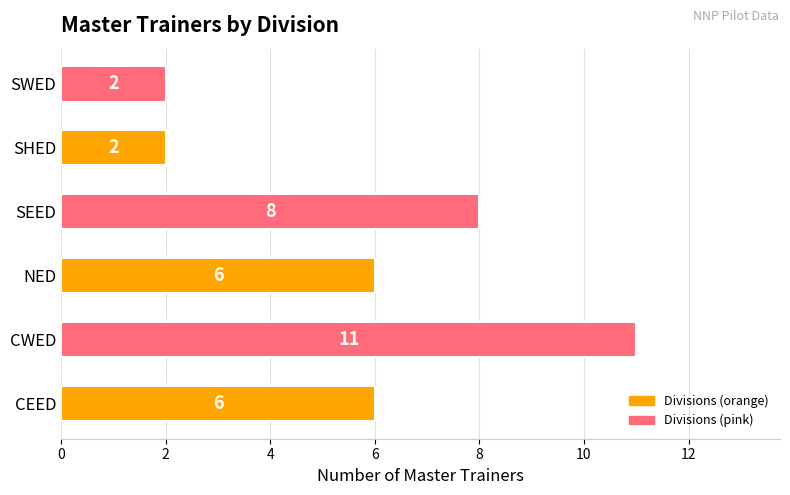

Is it true that the value at SEED is 8?

True